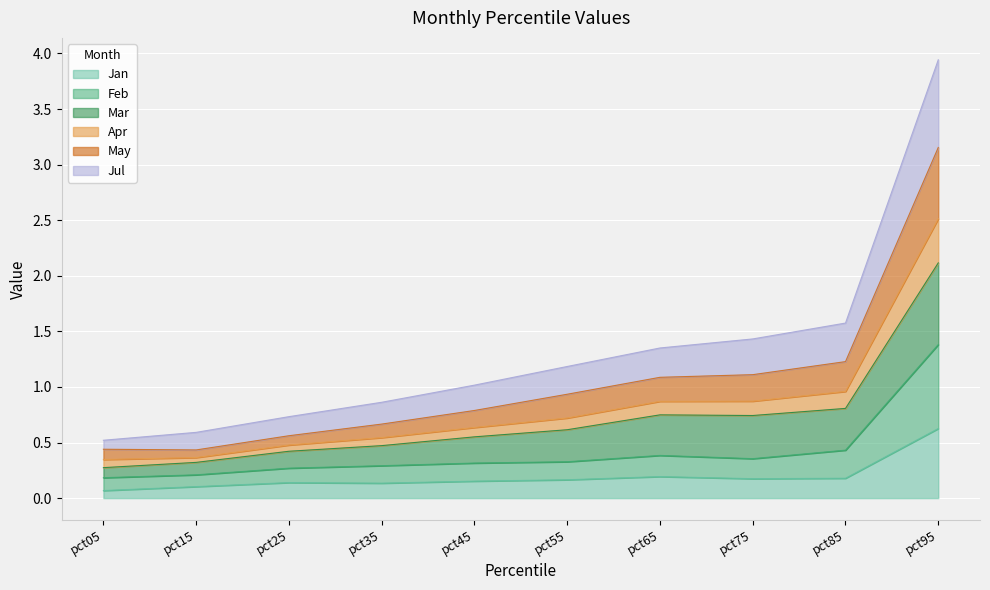

At which label does Jul reach its peak?

pct95